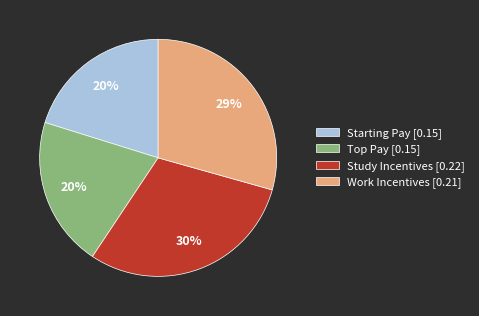

Is there a majority slice in this chart?

No